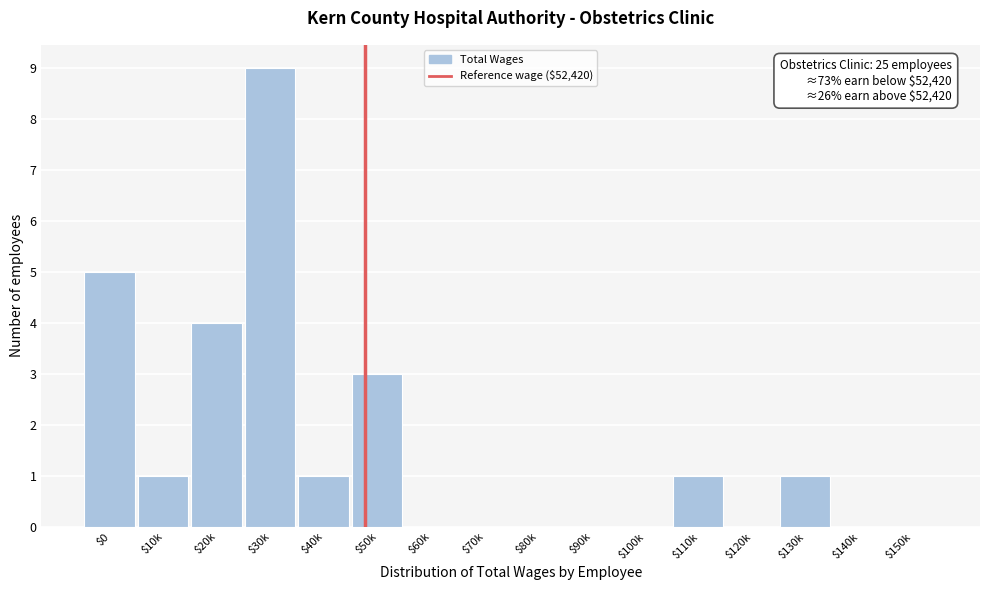

What is the greatest value displayed?

9